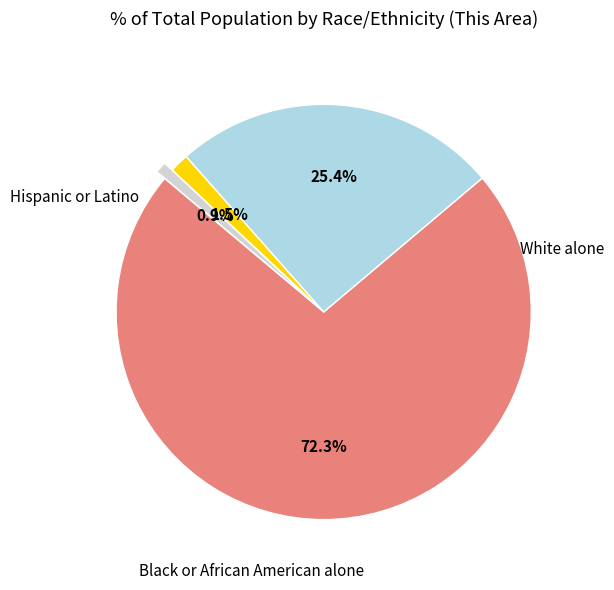

Does any single category account for the majority?

Yes